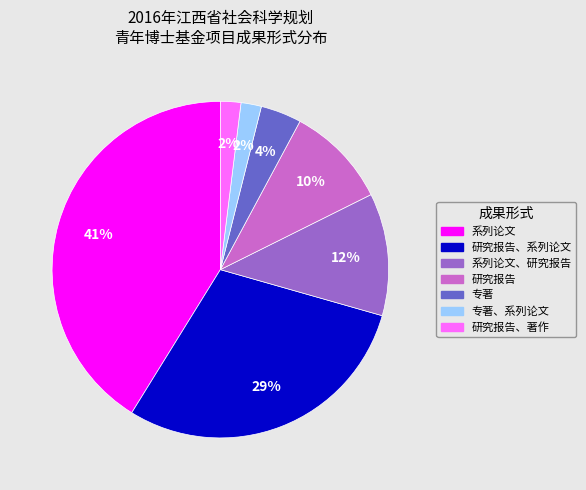

Is there any slice that represents more than half of the pie?

No